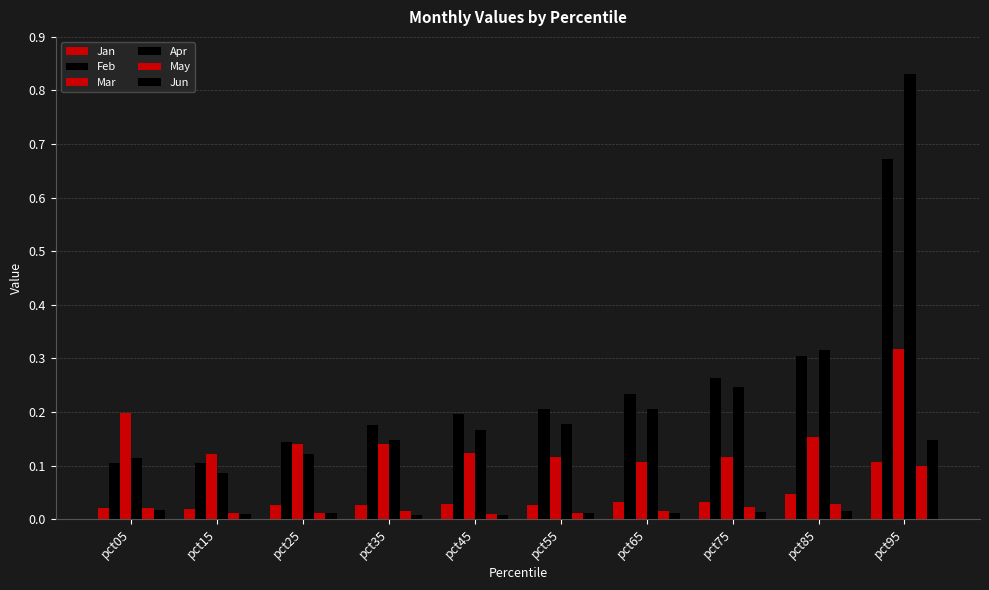

Which series has the largest total across all categories?

Apr